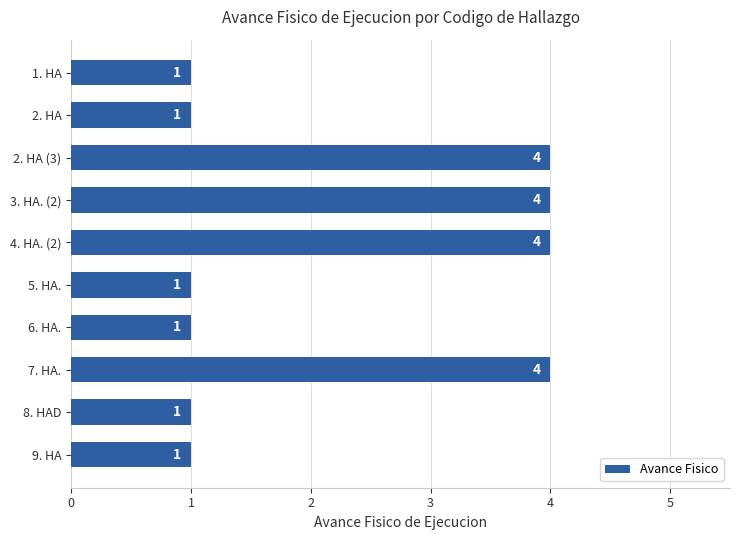

The value at 5. HA. is 1. True or false?

True